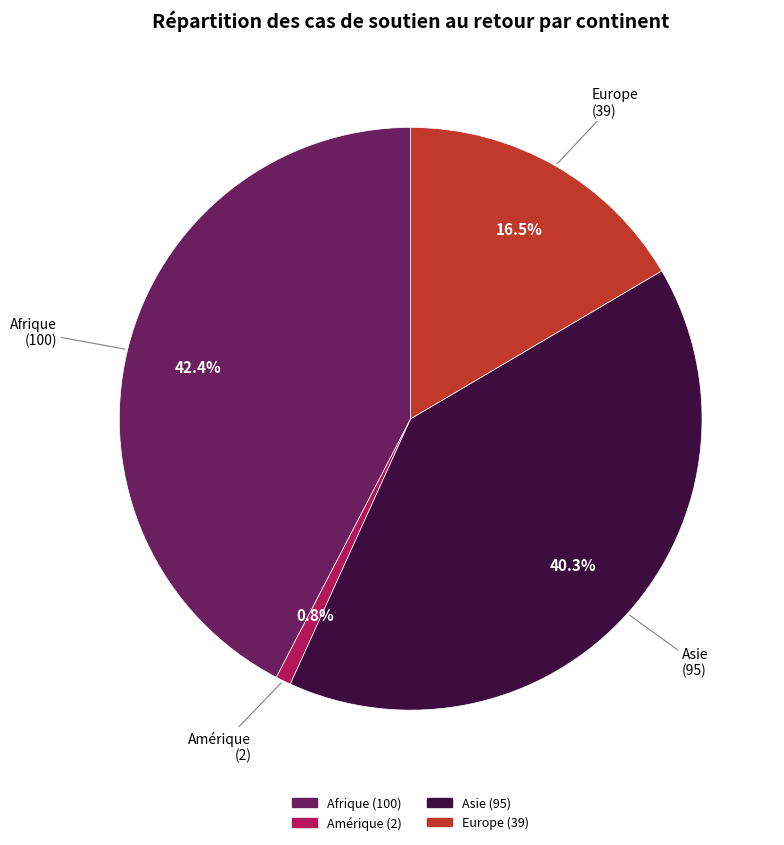

Is there any slice that represents more than half of the pie?

No